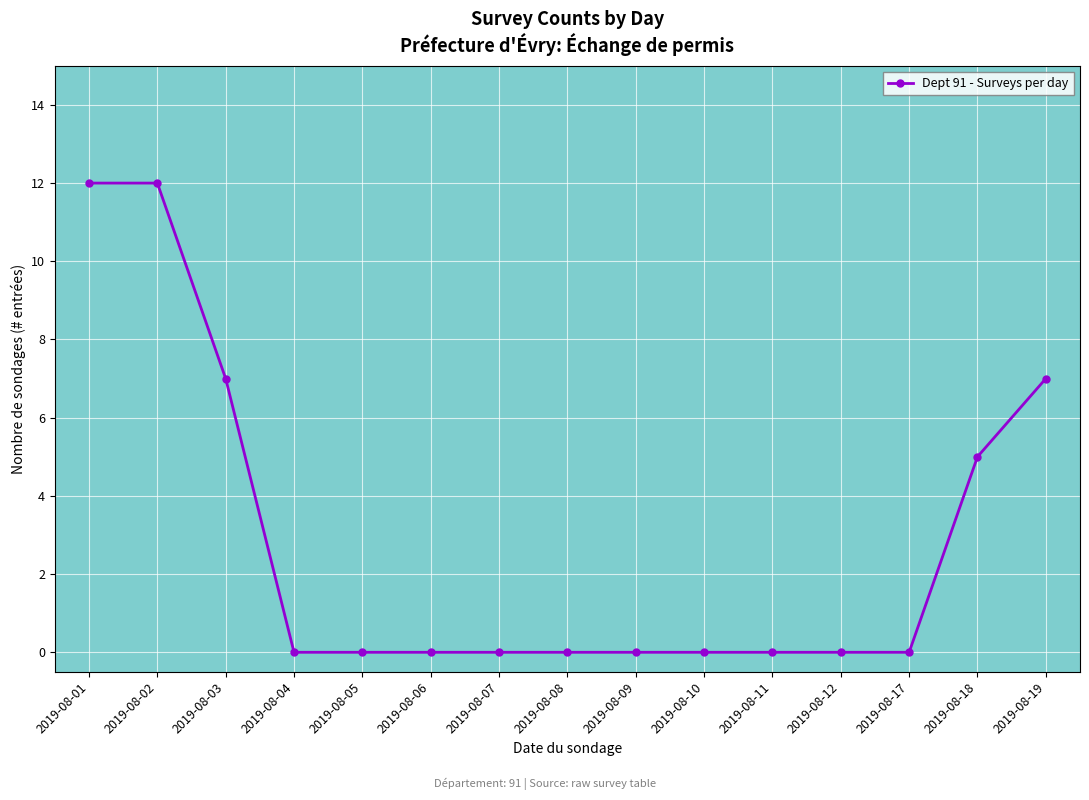

What is the maximum value shown in the chart?

12